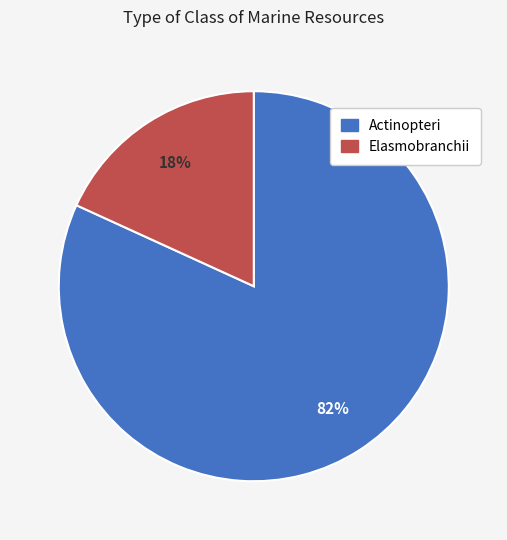

To the nearest percent, what is the difference between the largest and smallest slice percentages?

64%